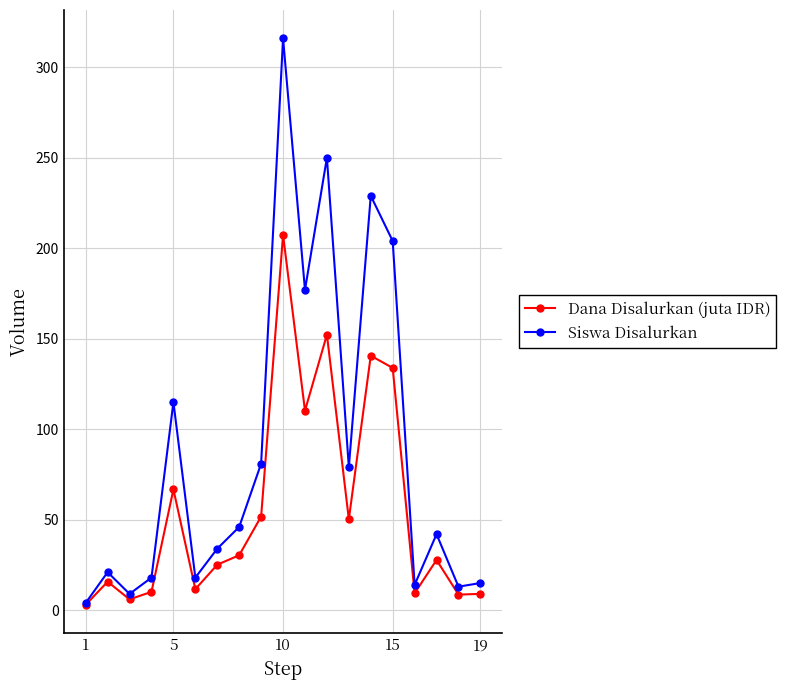

List the series in order of their peak value, highest first.

Siswa Disalurkan, Dana Disalurkan (juta IDR)